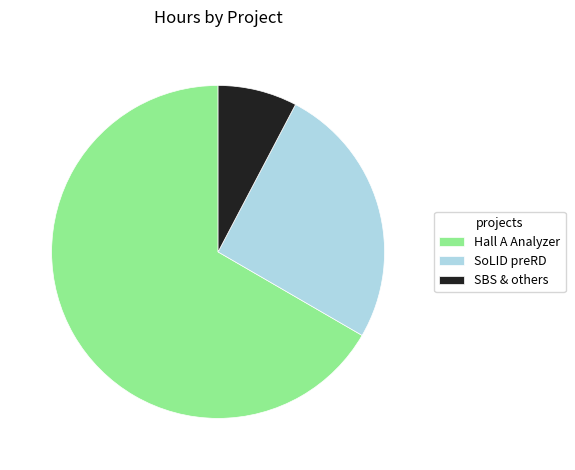

Combined, do SBS & others and SoLID preRD account for over 50%?

No